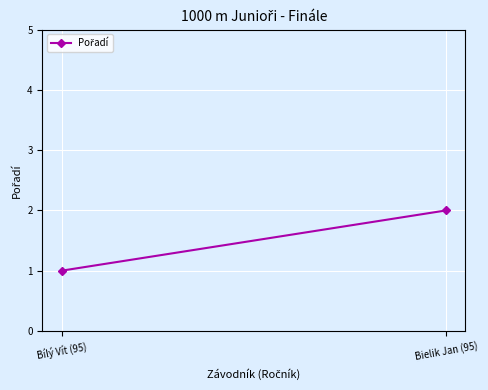

What is the sum of the values at Bílý Vít (95) and Bielik Jan (95)?

3